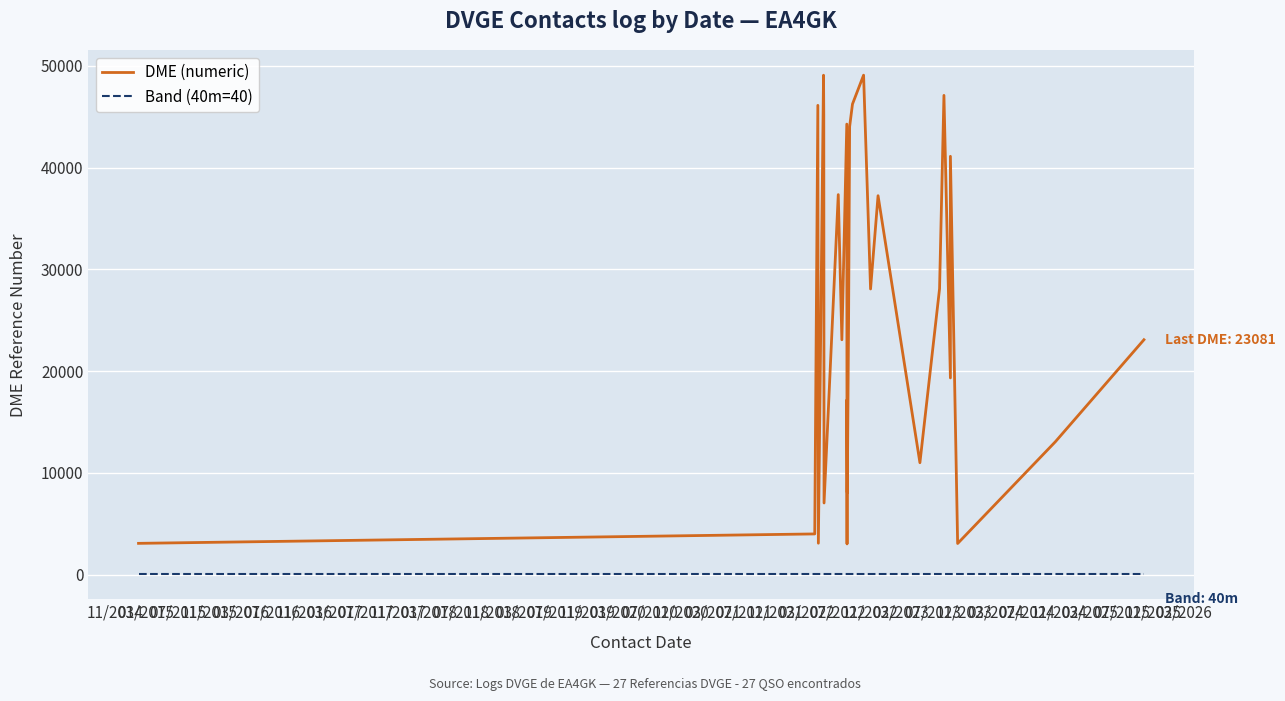

At which label does Band (40m=40) reach its minimum?

11/2014